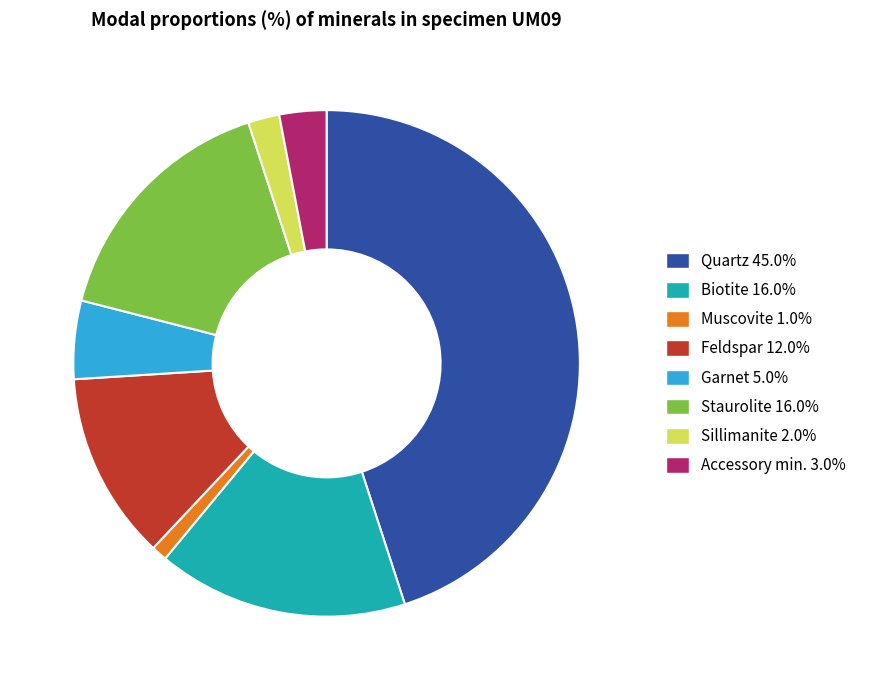

Combined, do Staurolite 16.0% and Quartz 45.0% account for over 50%?

Yes